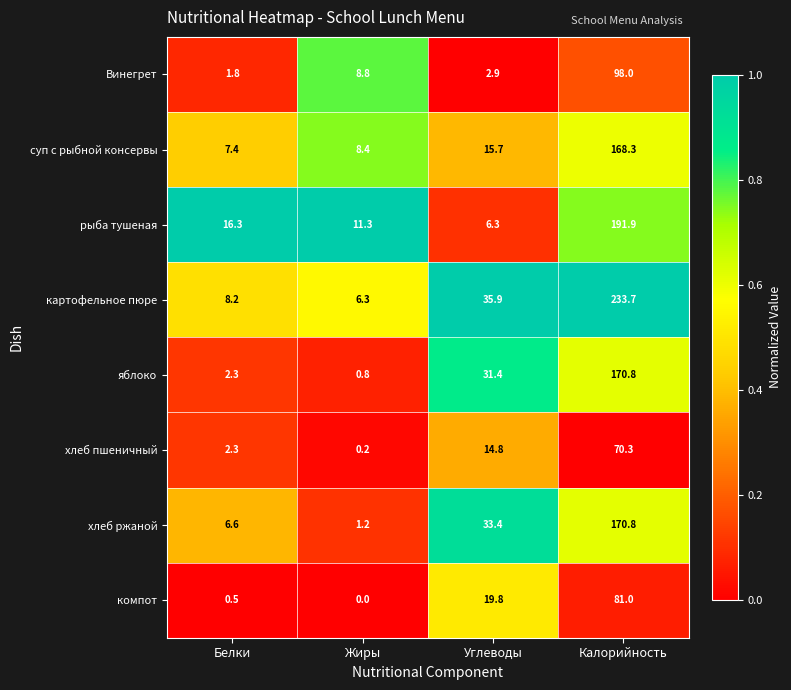

Between Белки and Калорийность, which series saw the biggest shift?

картофельное пюре